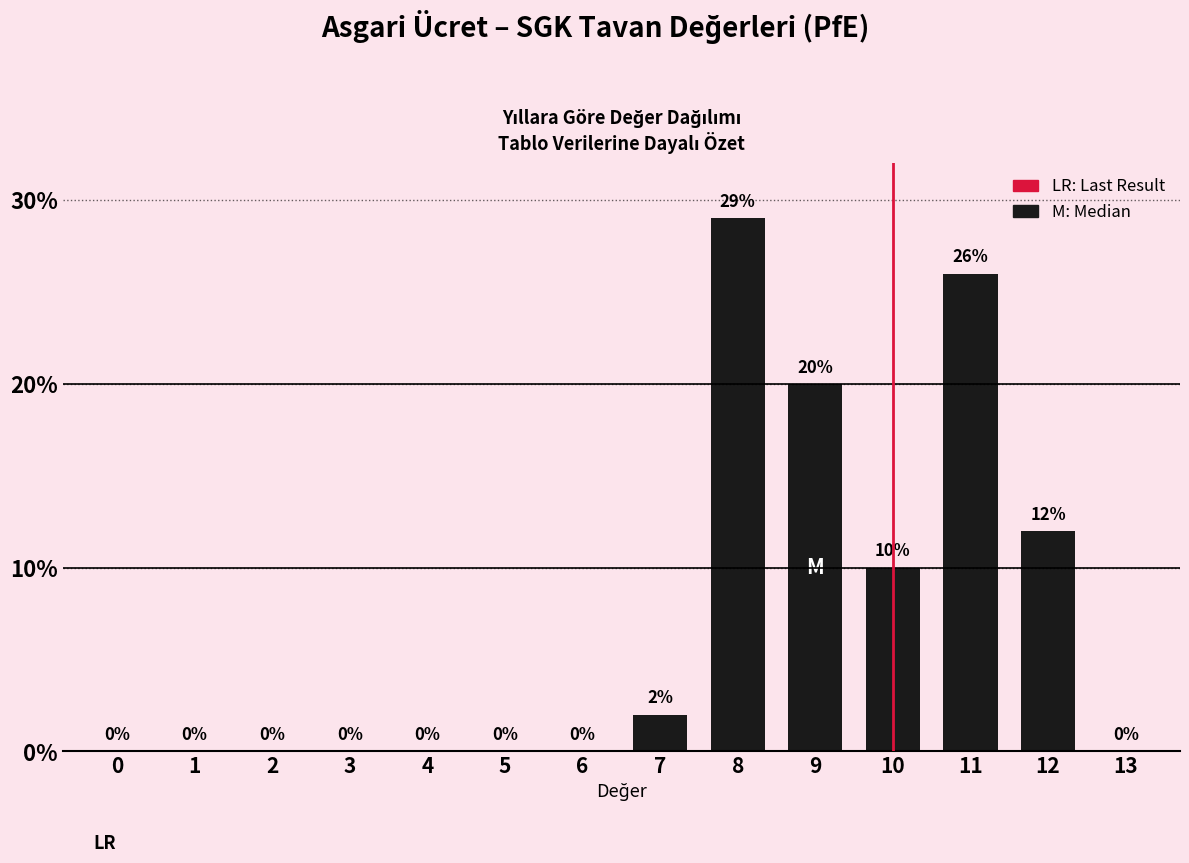

Reading left to right, extract all data points from this chart.

0=0	1=0	2=0	3=0	4=0	5=0	6=0	7=2	8=29	9=20	10=10	11=26	12=12	13=0